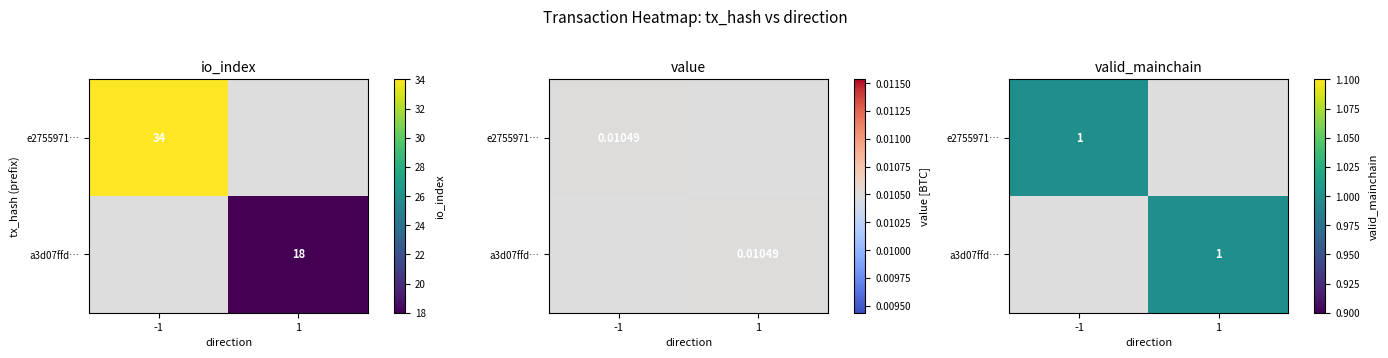

List the series in order of their overall mean, lowest first.

a3d07ffd5ea736685e8c3e8ef76d84b6b0941c9, e2755971b3b4aeace2b04b15f92c58ffb6fcca4